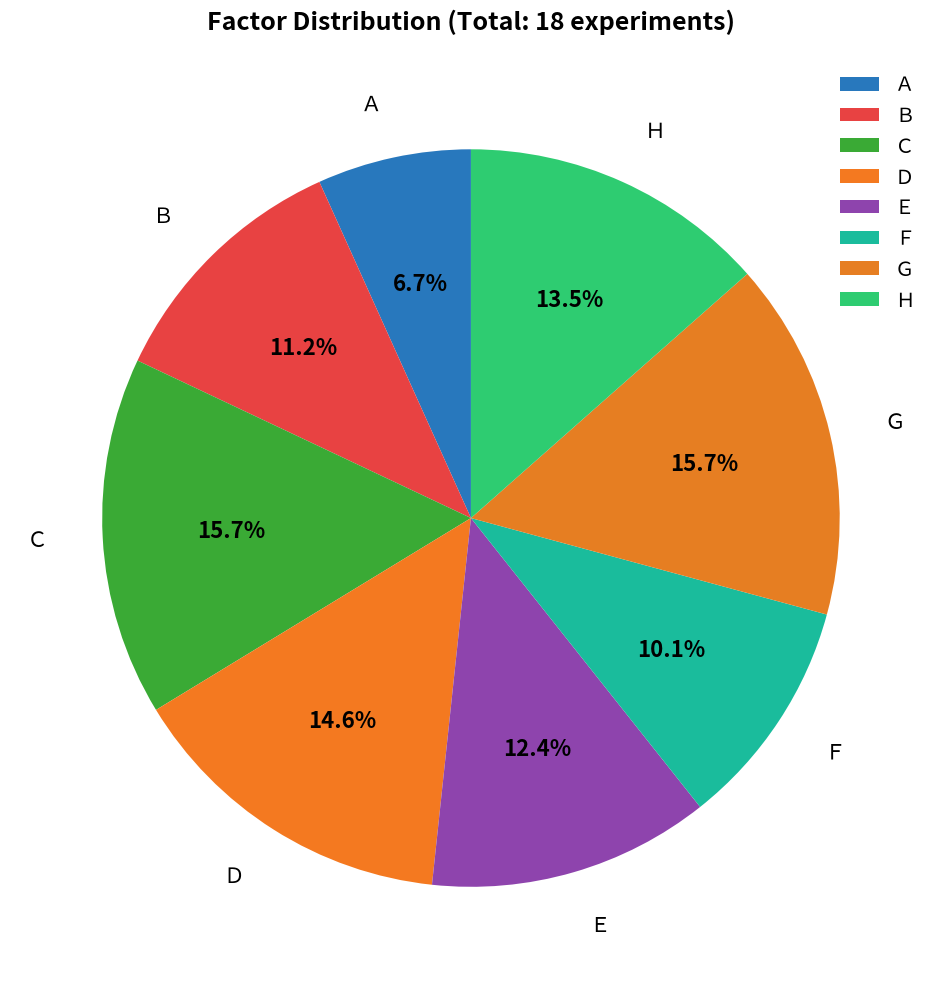

How many slices are in this pie chart?

8